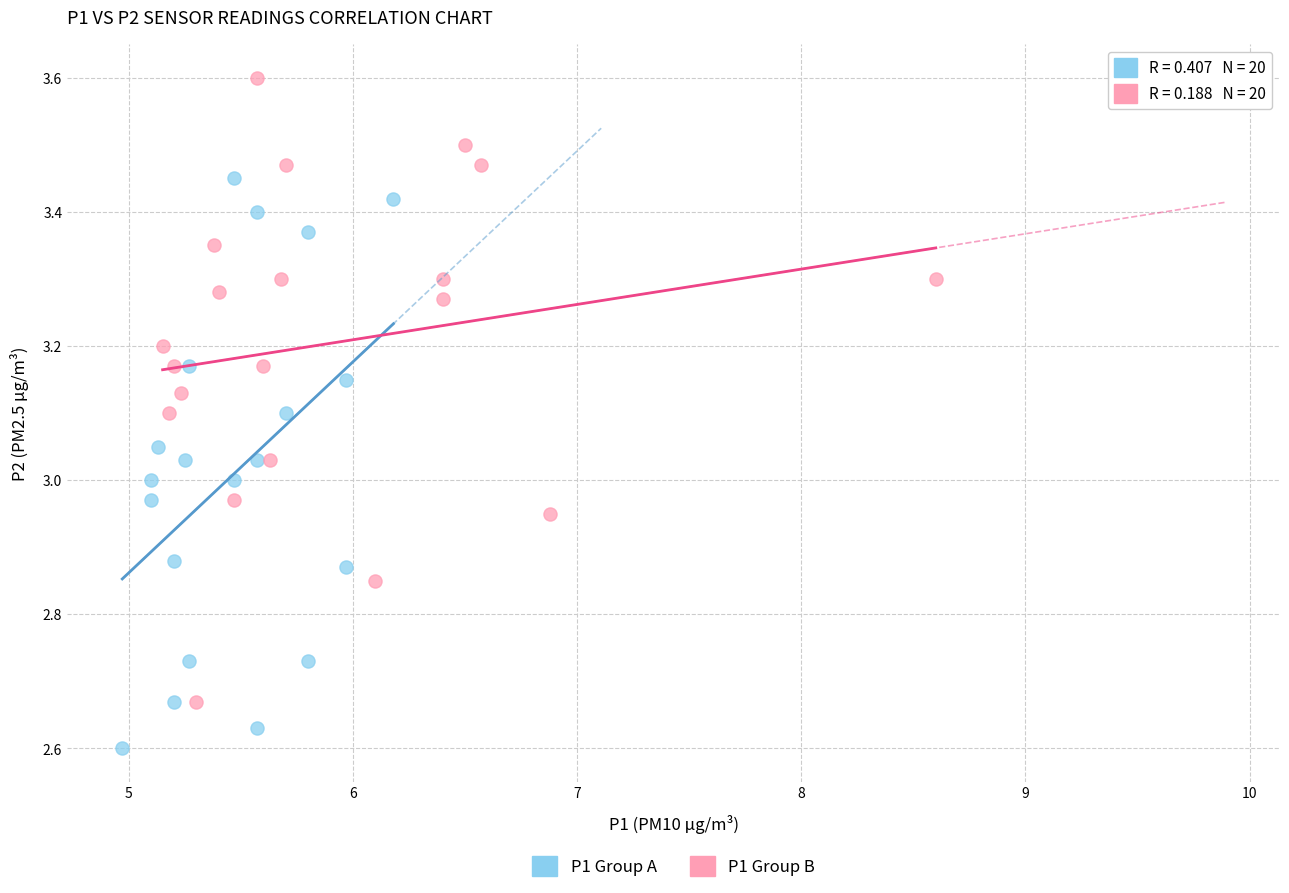

Which series contains the lowest Y value?

P1 Group A